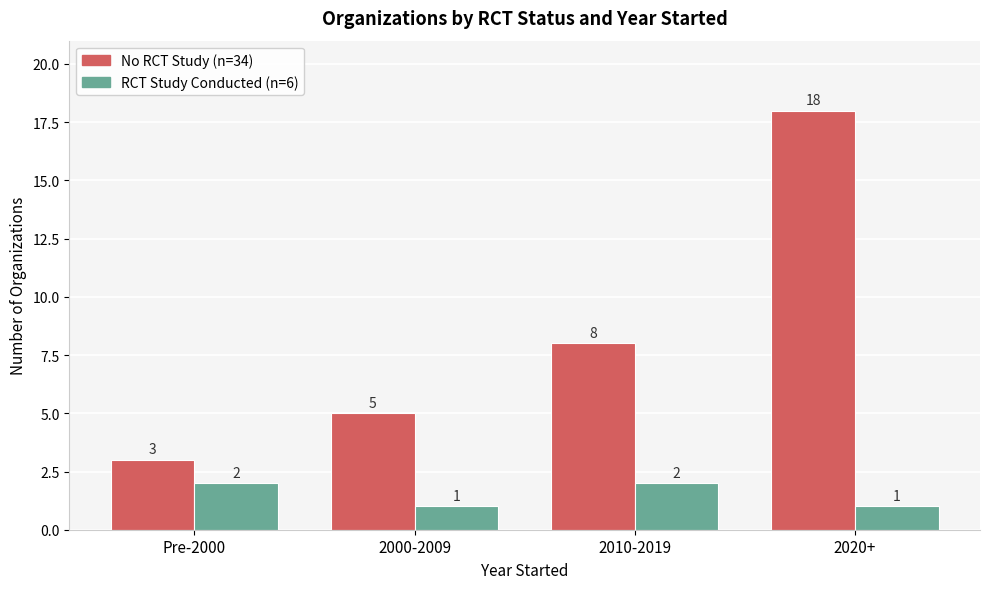

What is the spread (max minus min) of values at 2000-2009?

4